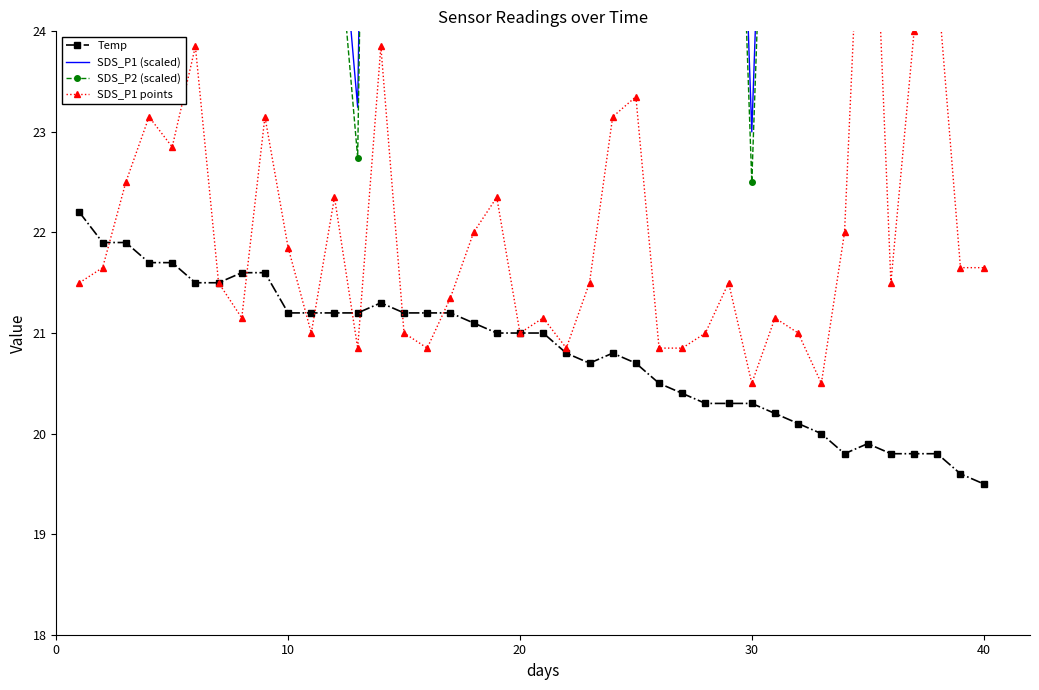

True or false: Temp has more than 2 interior local peaks.

True